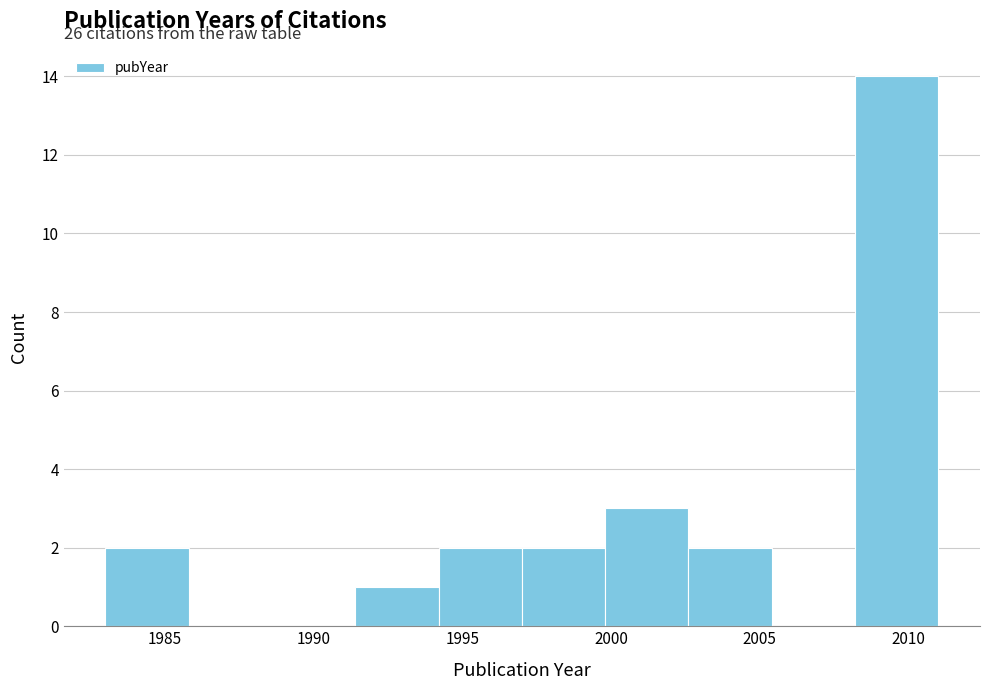

Which range on the x-axis has the tallest bar?

2008.2 to 2011.0